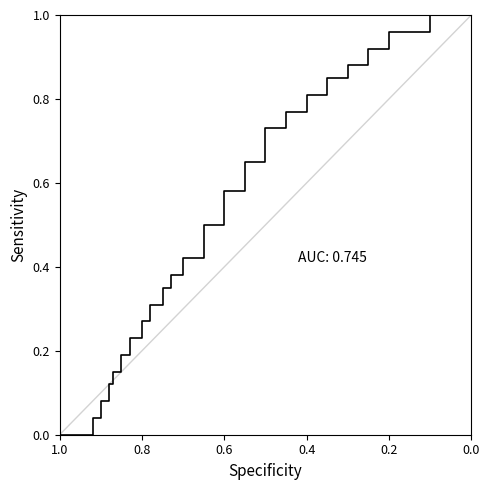

How many values are above zero?

24